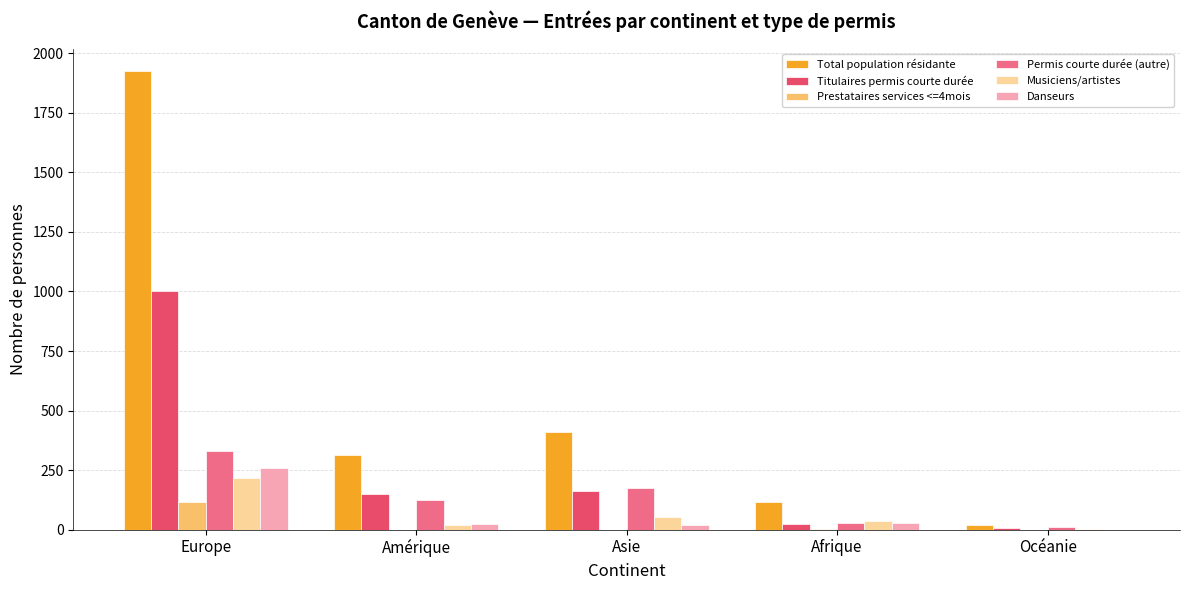

Is the value of Danseurs at Océanie greater than the value of Total population résidante at Amérique?

No